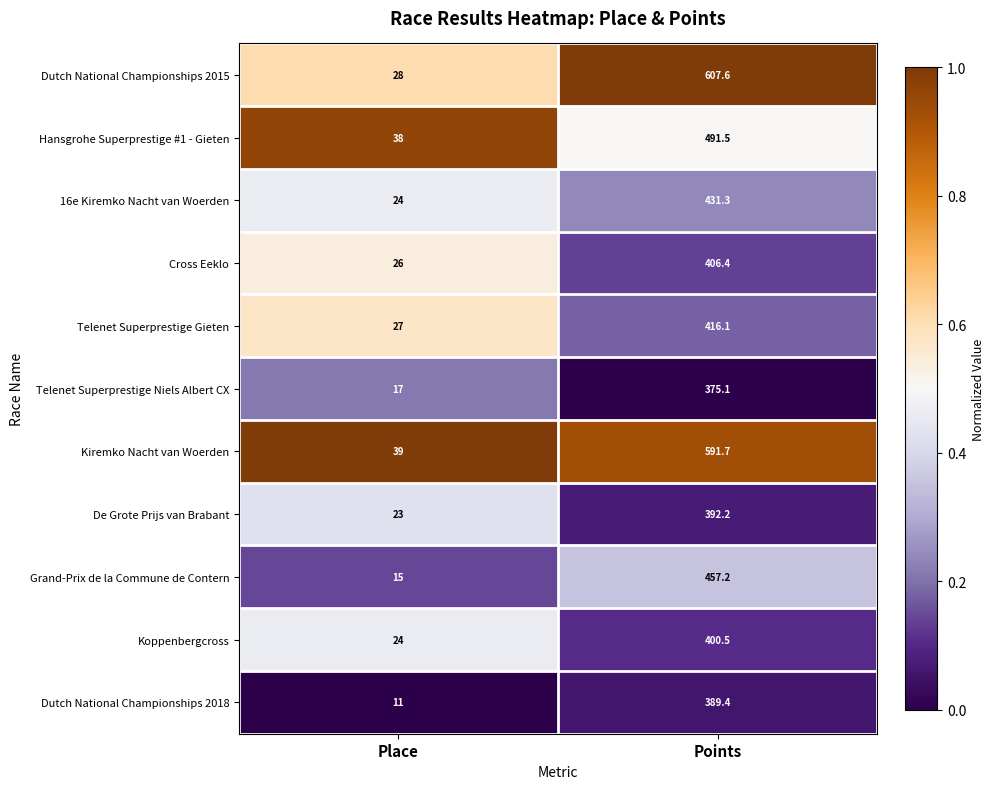

The value of 16e Kiremko Nacht van Woerden at Place is 9.8. True or false?

False